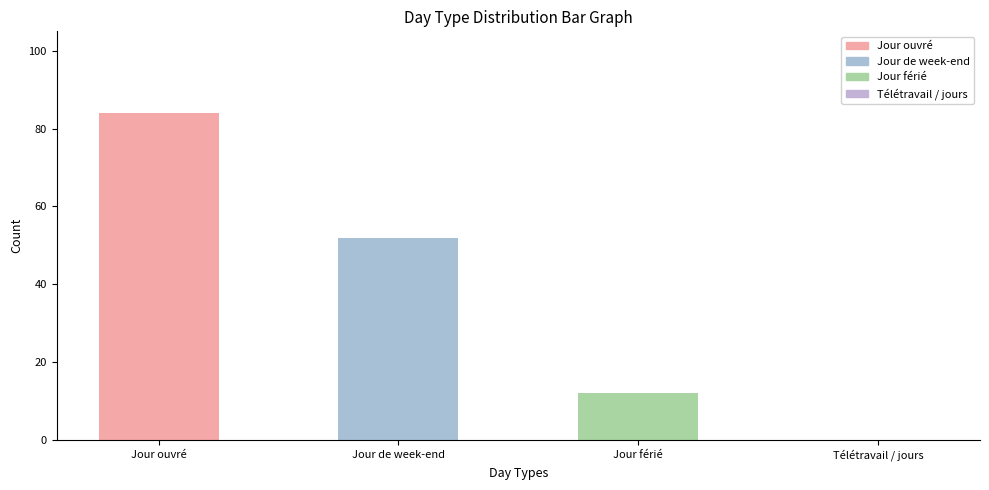

What is the sum of all values?

148